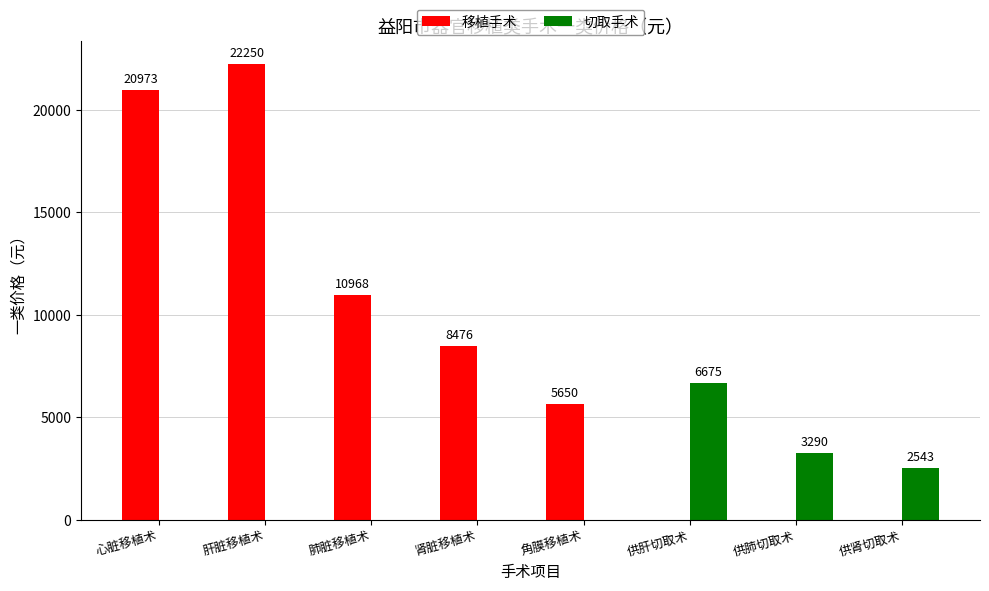

What are all the series names shown in the legend?

移植手术, 切取手术